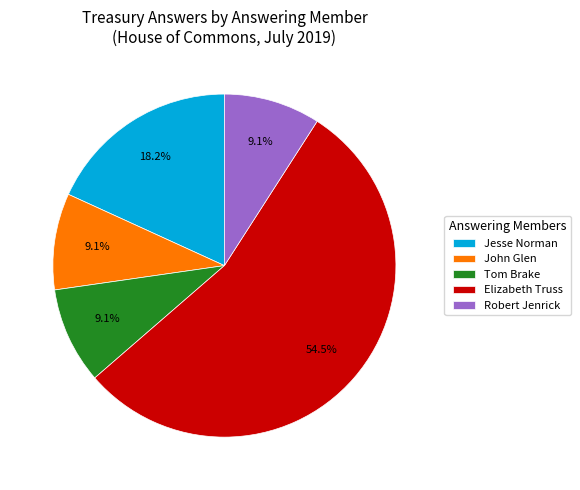

What is the ratio of the value at Elizabeth Truss to the value at Robert Jenrick?

6.0